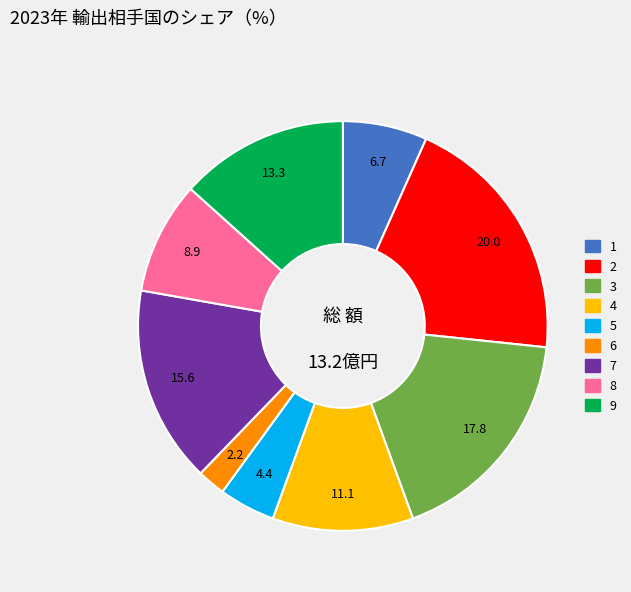

Does any single category account for the majority?

No